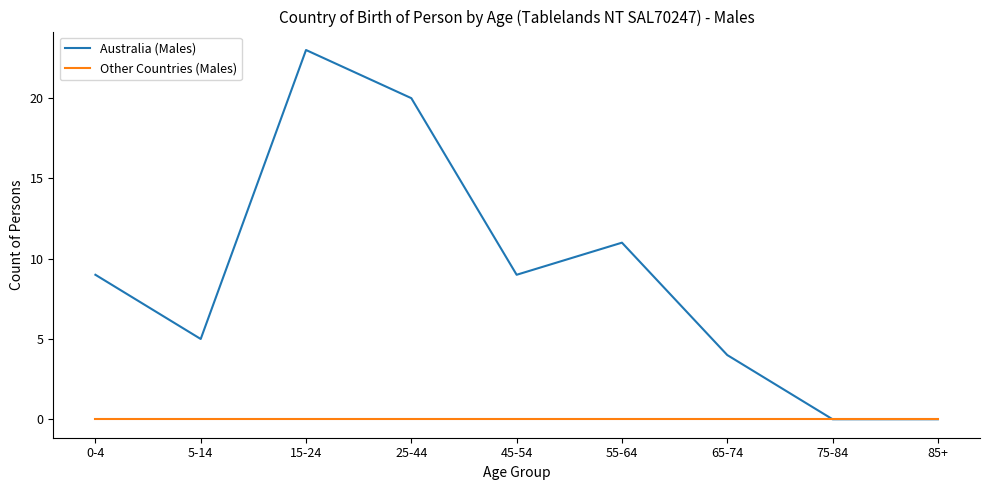

The value of Australia (Males) at 55-64 is 19. True or false?

False